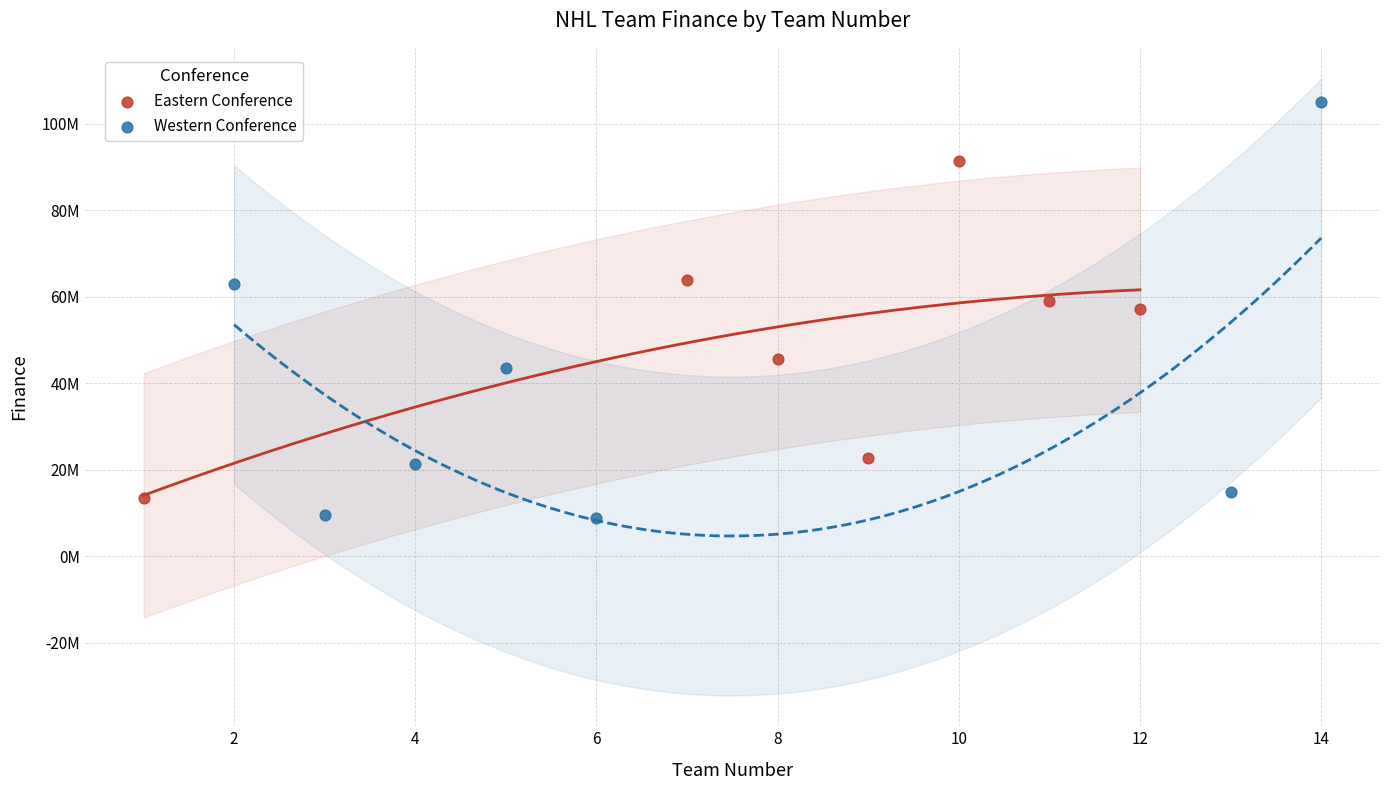

What are all the series names shown in the legend?

Eastern Conference, Western Conference